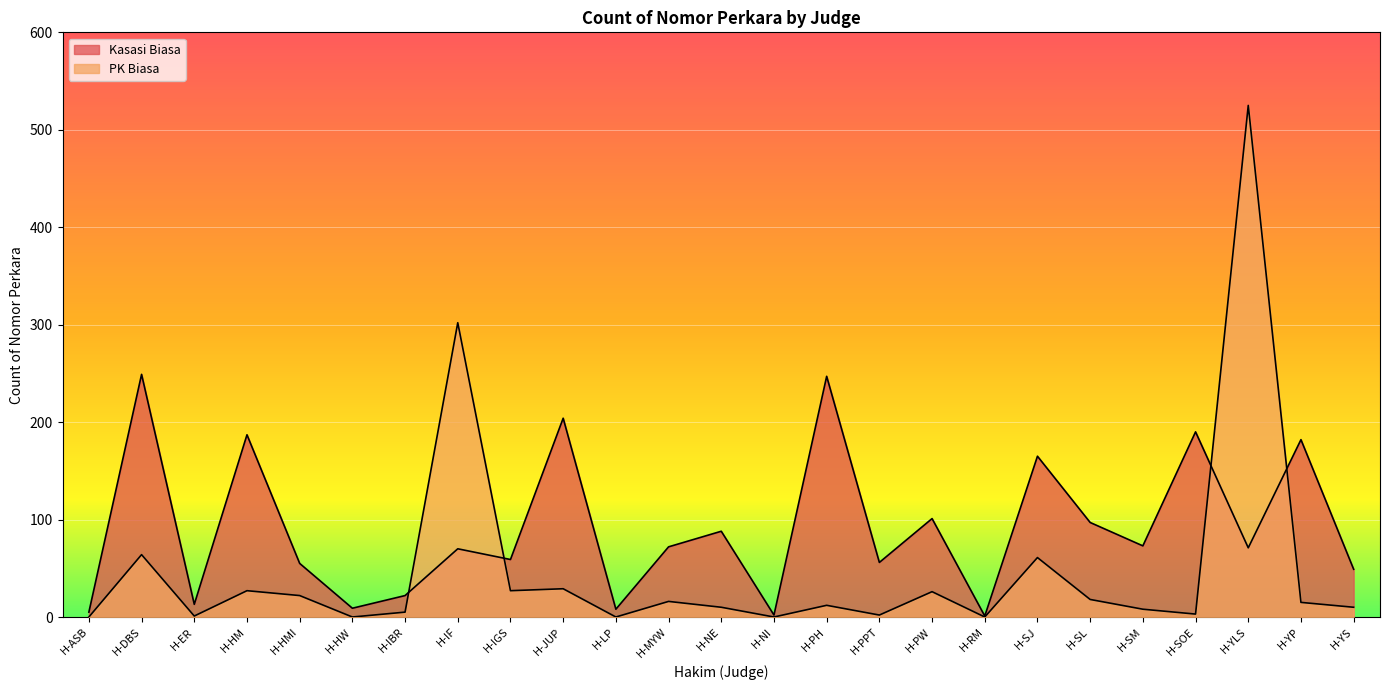

Between H-SJ and H-YS, which series saw the biggest shift?

Kasasi Biasa